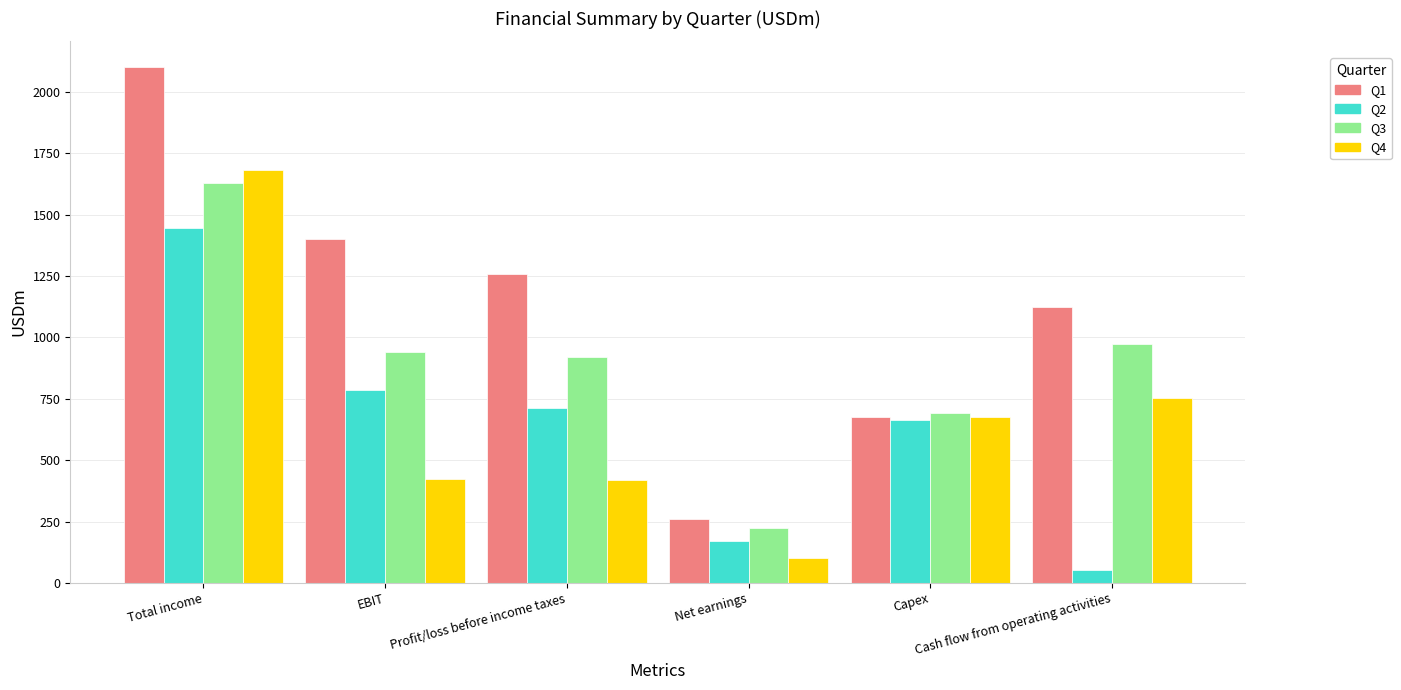

Is it true that Q2 equals 517 at Total income?

False